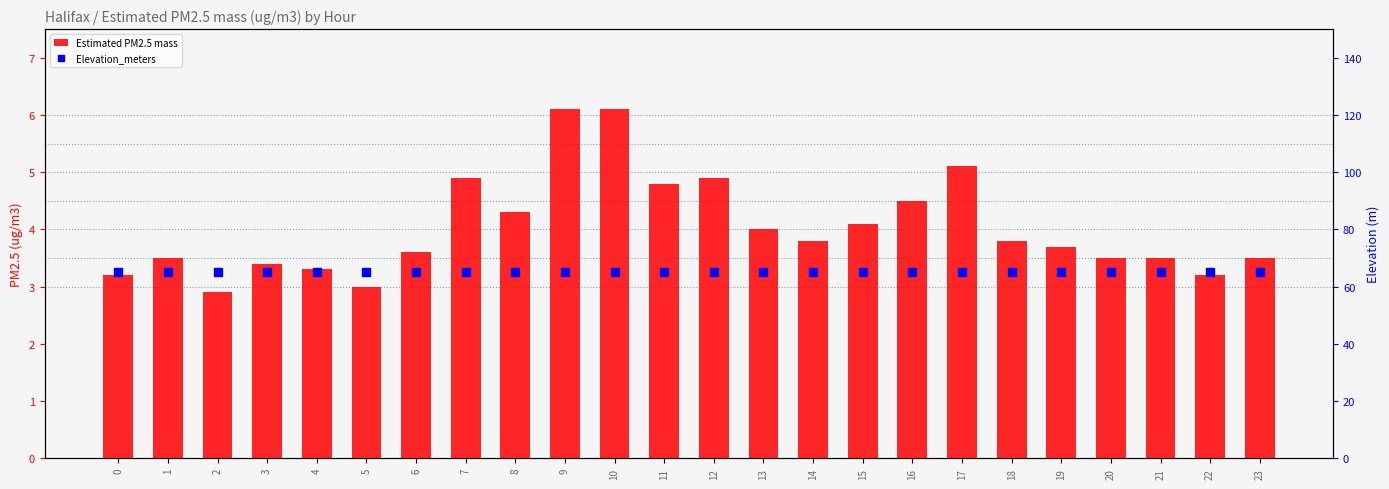

Which series has the largest Y range (max minus min)?

Estimated PM2.5 mass